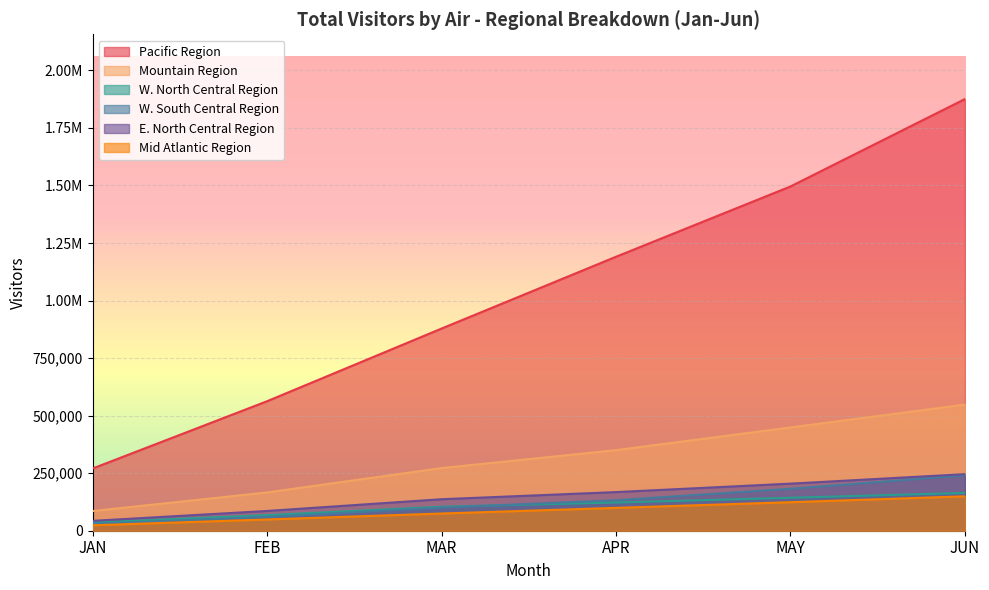

What are all the series names shown in the legend?

Pacific Region, Mountain Region, W. North Central Region, W. South Central Region, E. North Central Region, Mid Atlantic Region